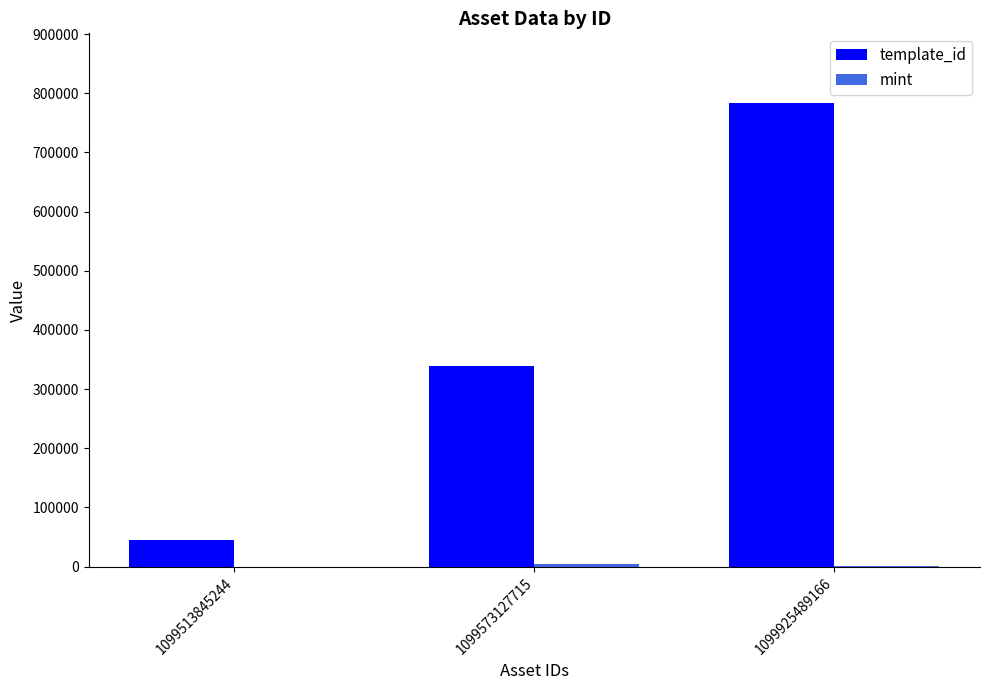

What is the sum of all template_id values?

1167140